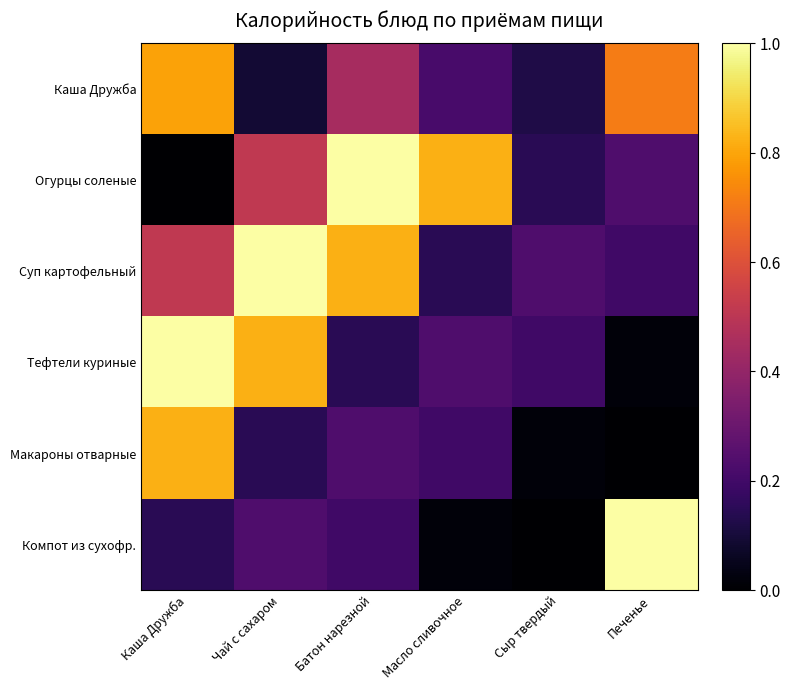

How many data points does each series have?

6